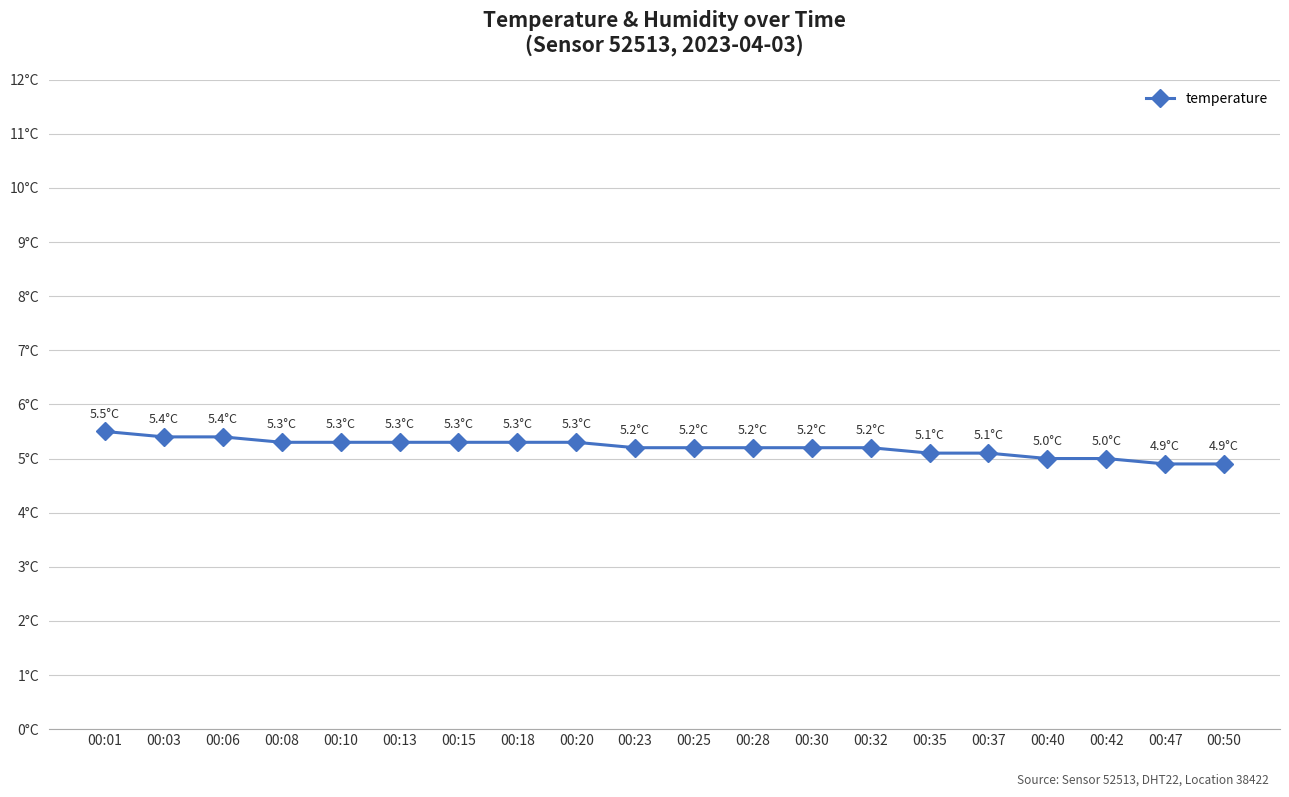

At which label does the data first exceed 5?

00:01